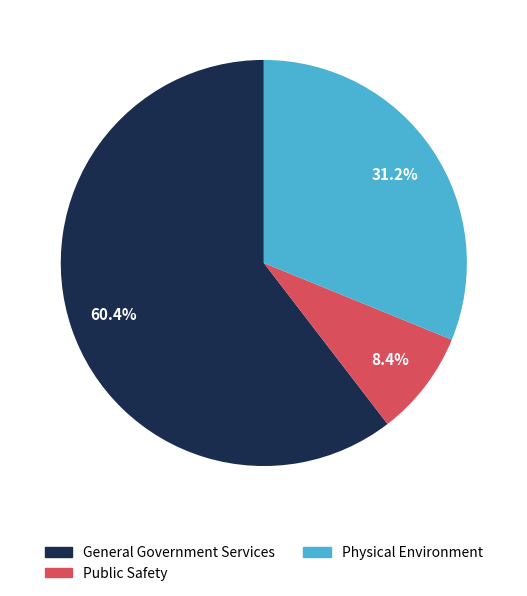

Which has a higher value, Public Safety or General Government Services?

General Government Services